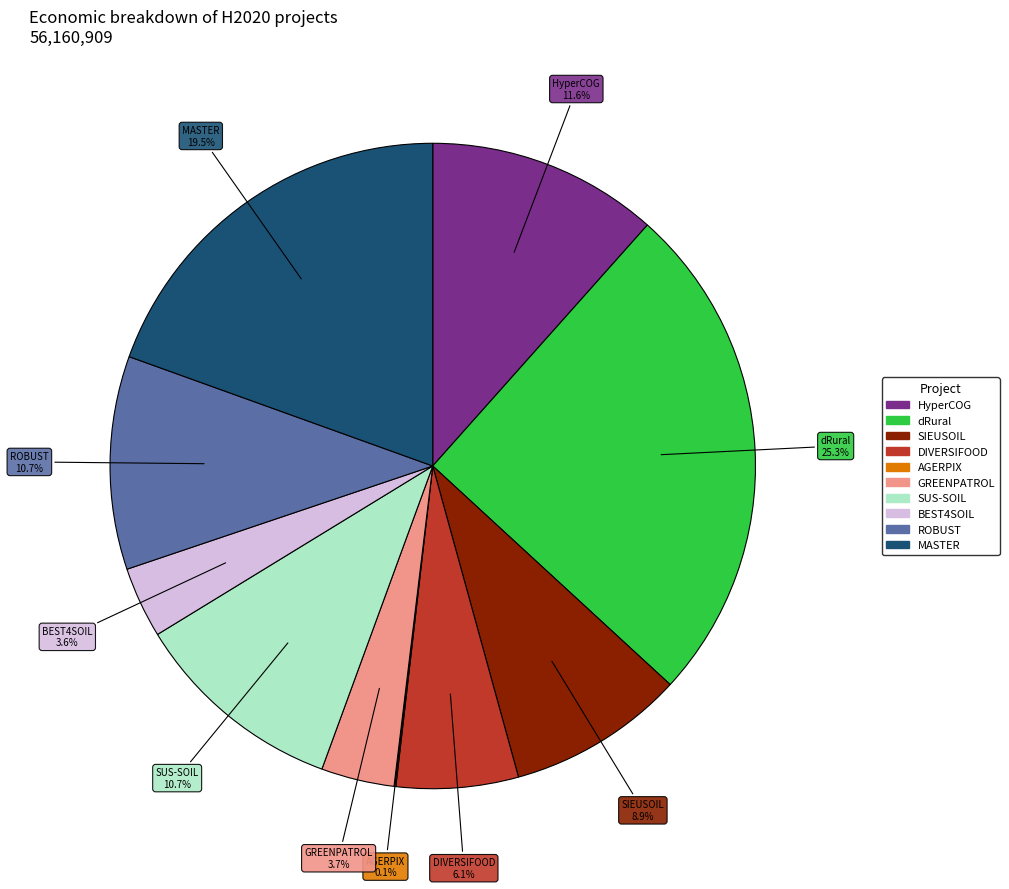

Do DIVERSIFOOD and HyperCOG together represent more than half of the pie?

No